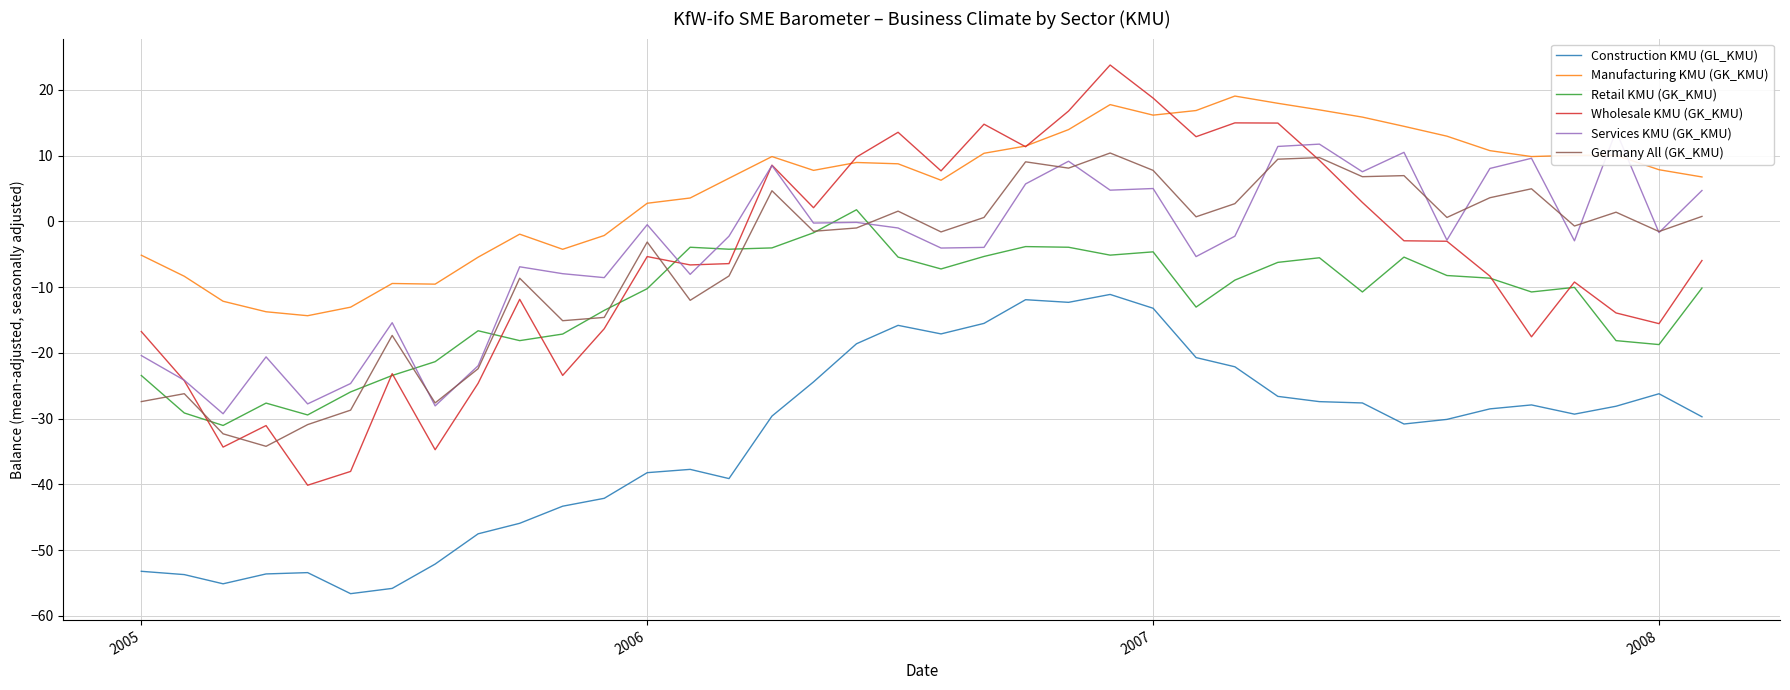

What is the maximum value shown in the chart?

23.8